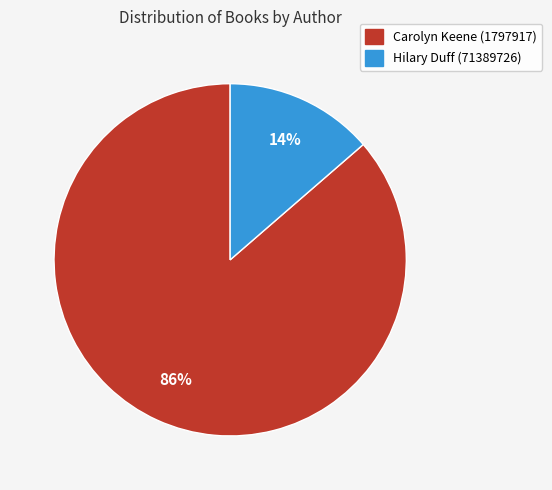

To the nearest percent, what is the combined percentage of Hilary Duff (71389726) and Carolyn Keene (1797917)?

100%